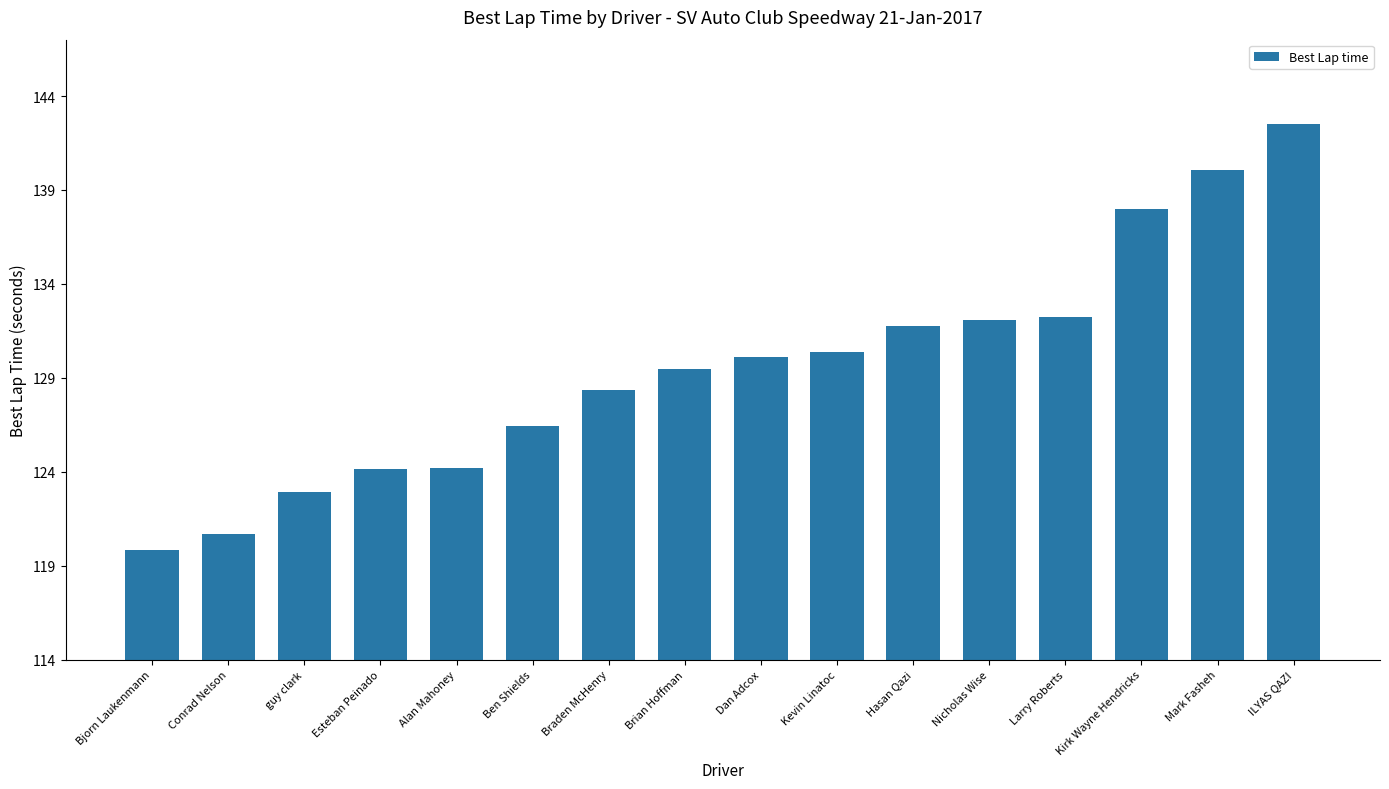

What is the sum of the values at Dan Adcox and Kevin Linatoc?

260.5